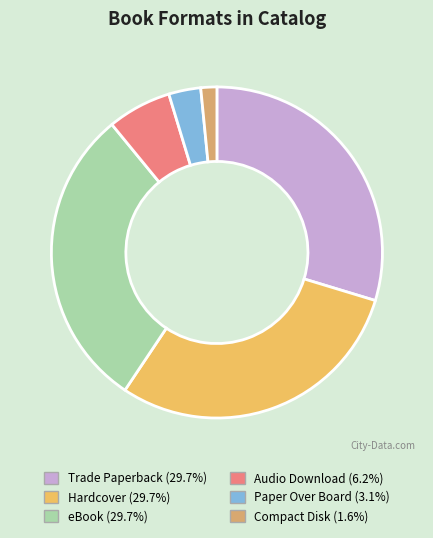

Which has a higher value, Paper Over Board or Hardcover?

Hardcover